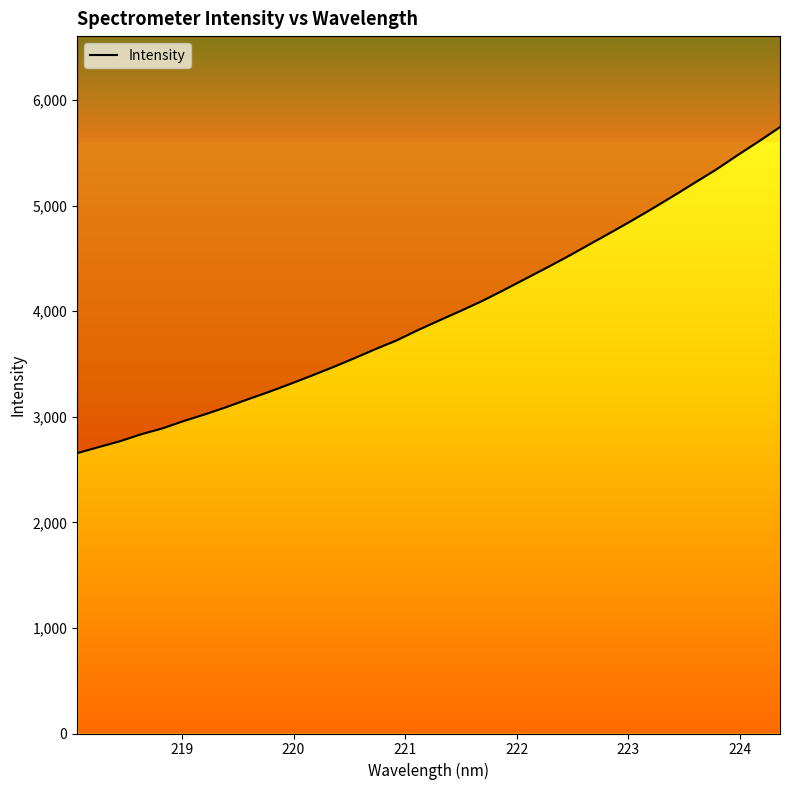

What is the sum of all values?

135394.5